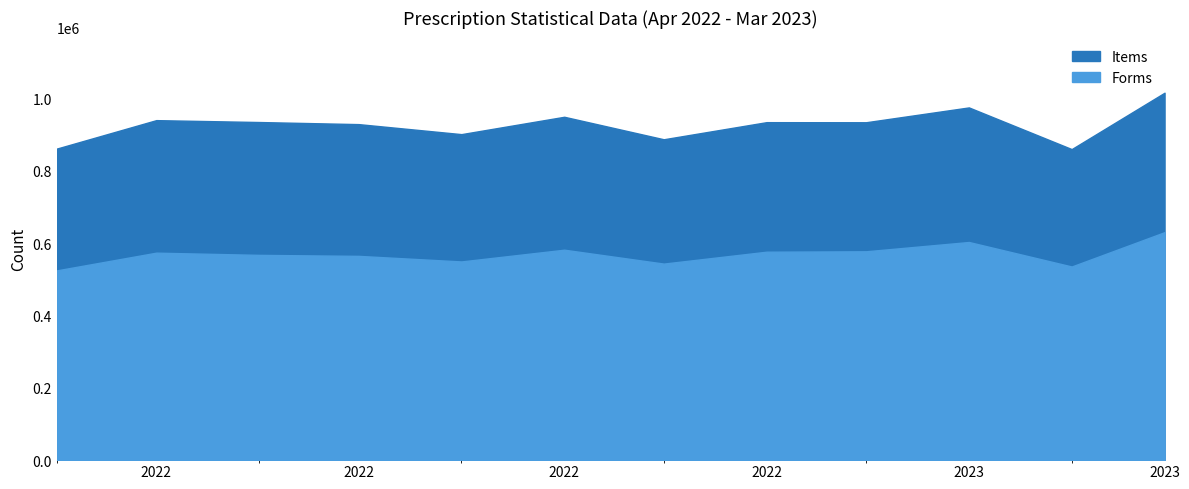

What position from the right is 2022-05?

11